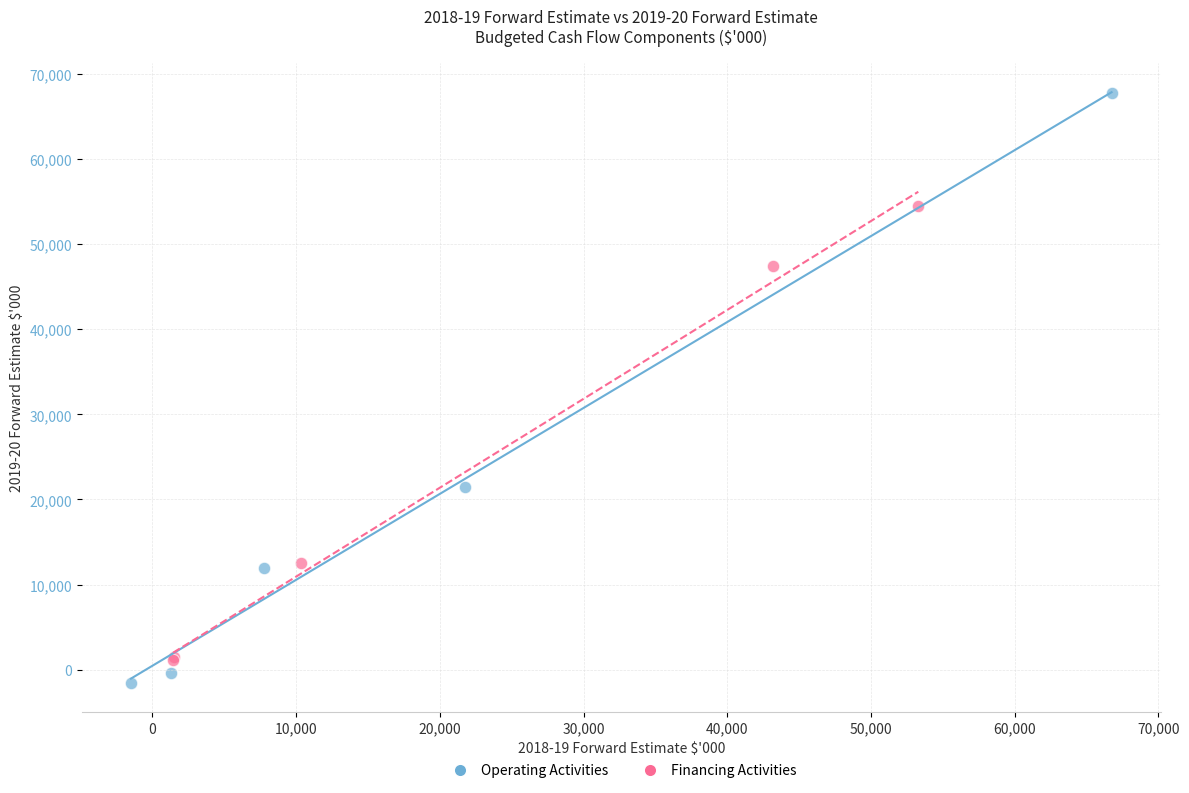

Which series contains the highest Y value?

Operating Activities